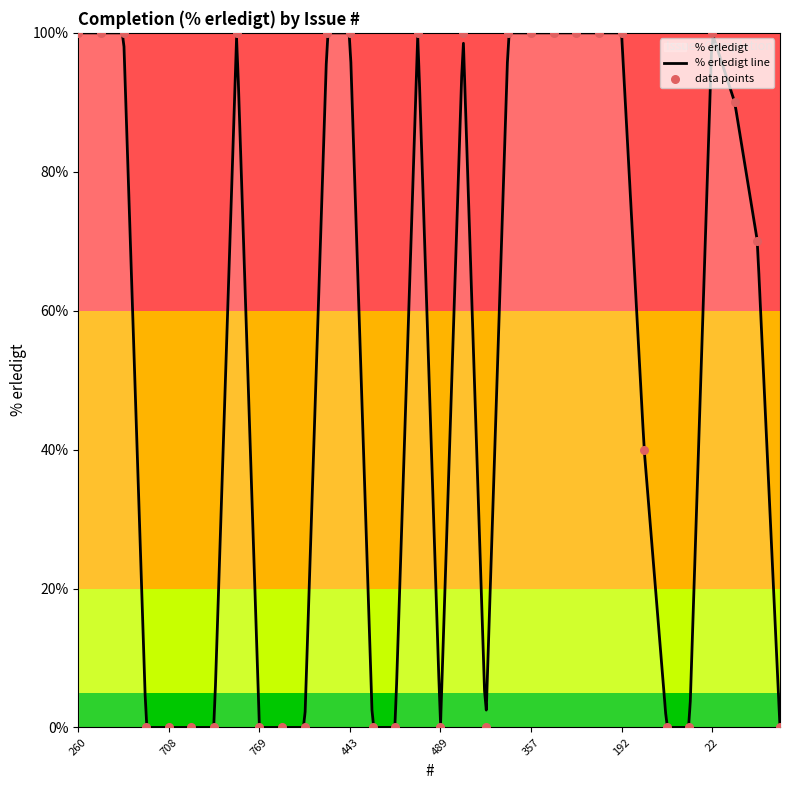

Between 400 and 378, which is larger?

378